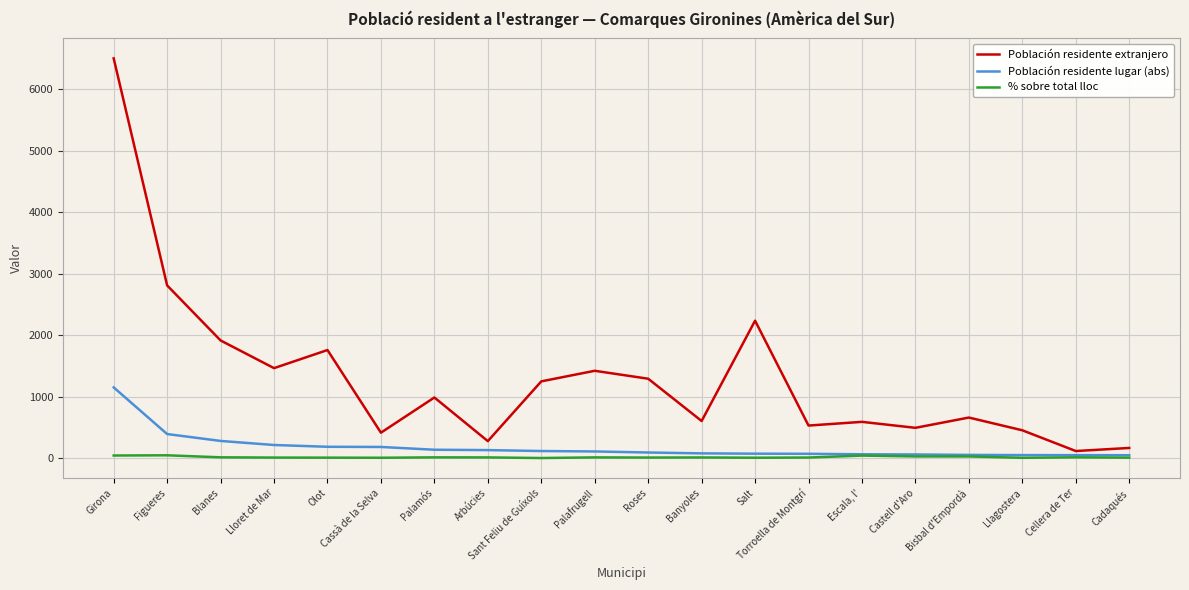

Which series has the largest total across all categories?

Población residente extranjero